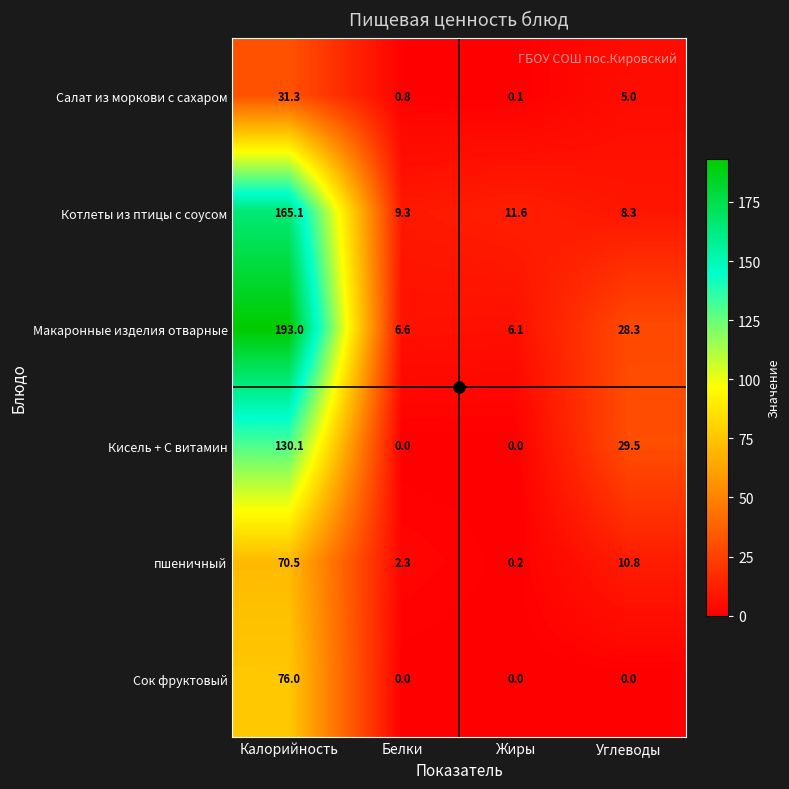

What is the spread (max minus min) of values at Жиры?

11.6